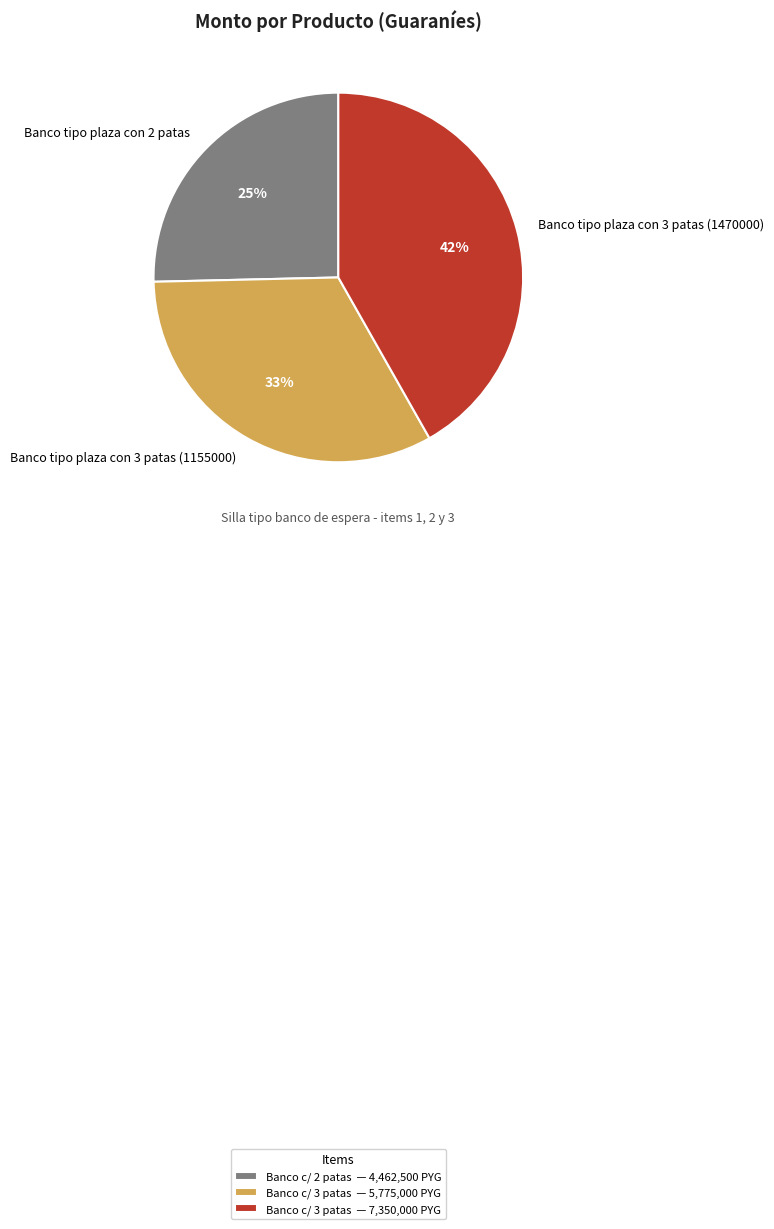

Does Banco tipo plaza con 3 patas (1155000) account for over 50% of the chart?

No